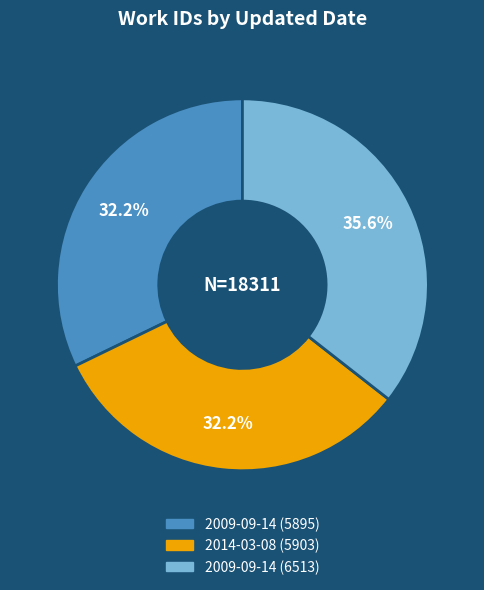

Does any single category account for the majority?

No